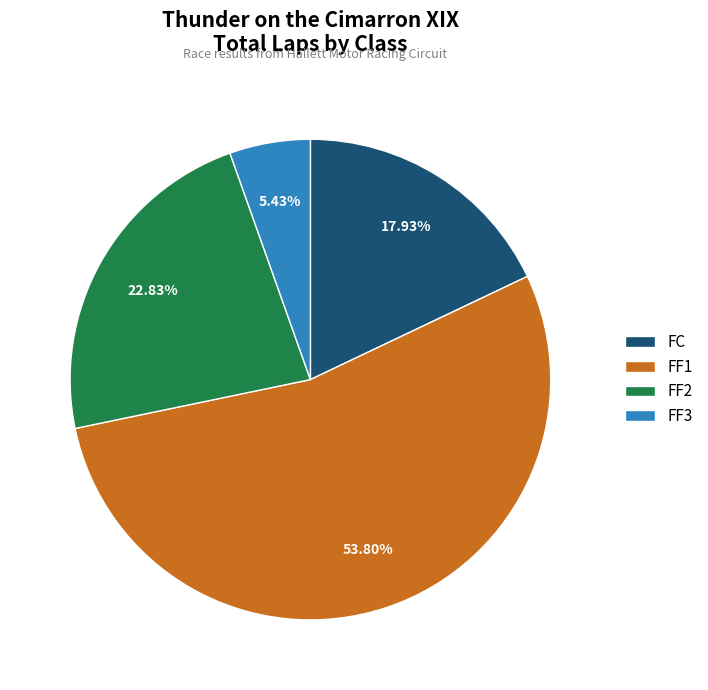

Does FF1 account for over 50% of the chart?

Yes